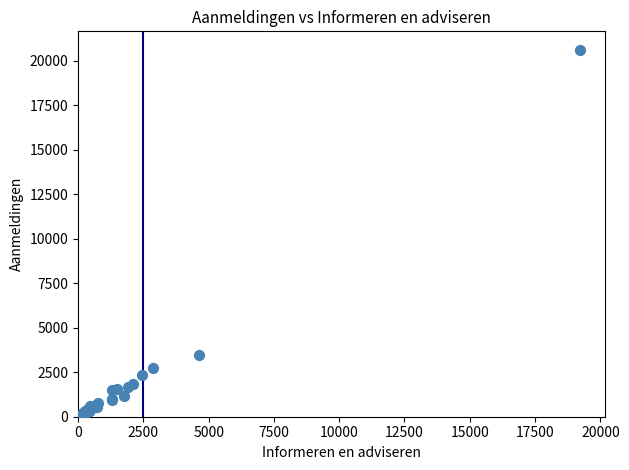

What Y value in the scatter plot is closest to 10325?

3490